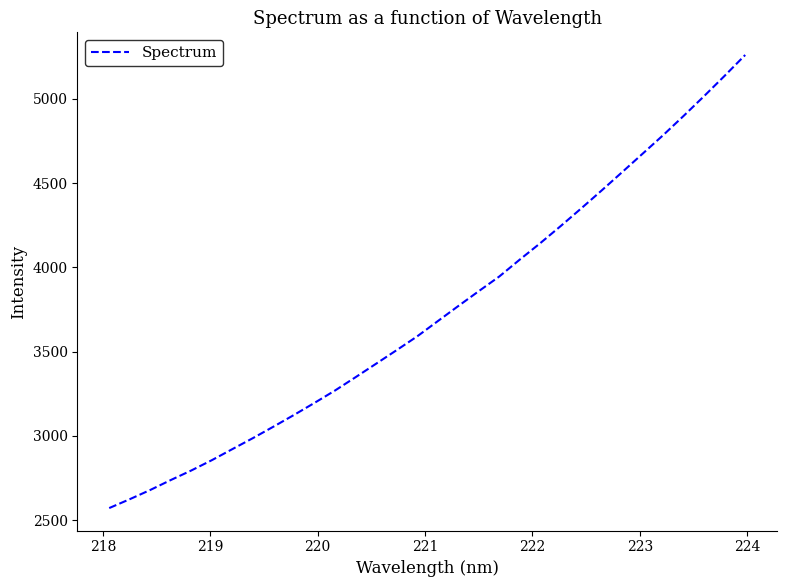

Does the chart have visible grid lines?

No